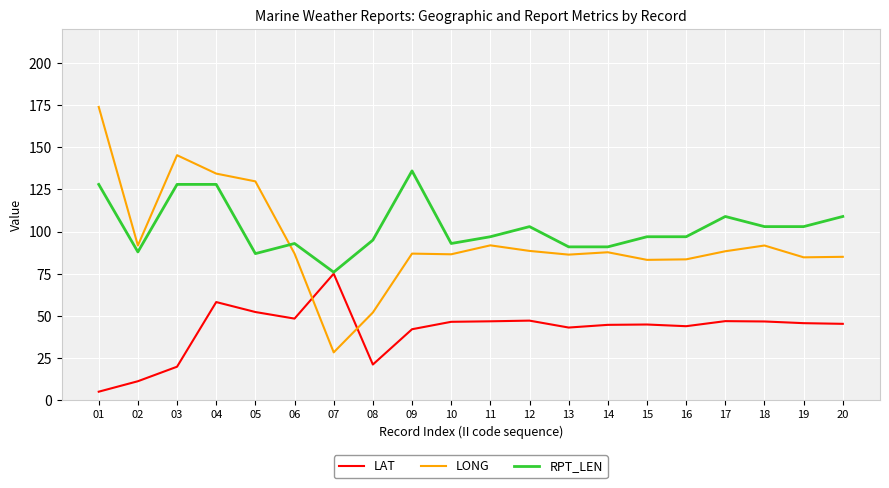

The value of LAT at 20 is 18.2. True or false?

False